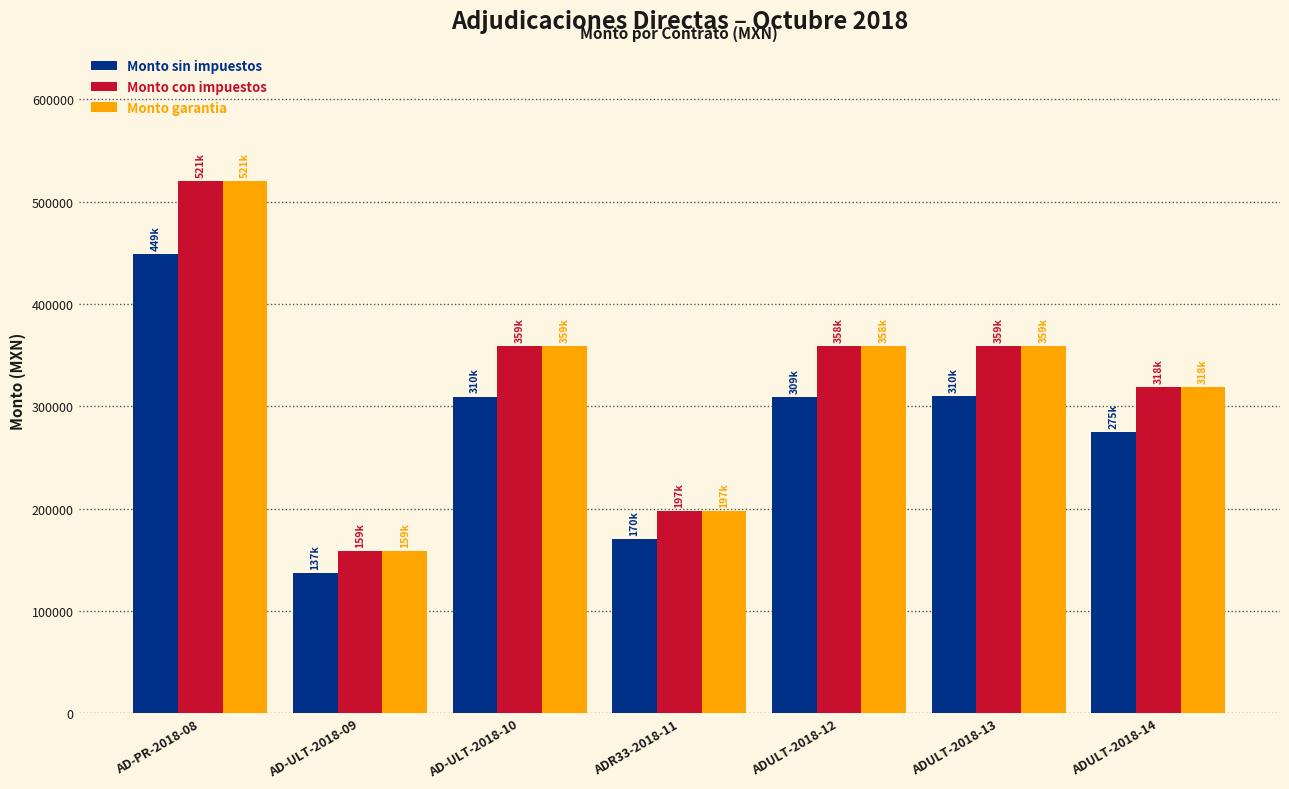

At which category is the sum across all series the highest?

AD-PR-2018-08